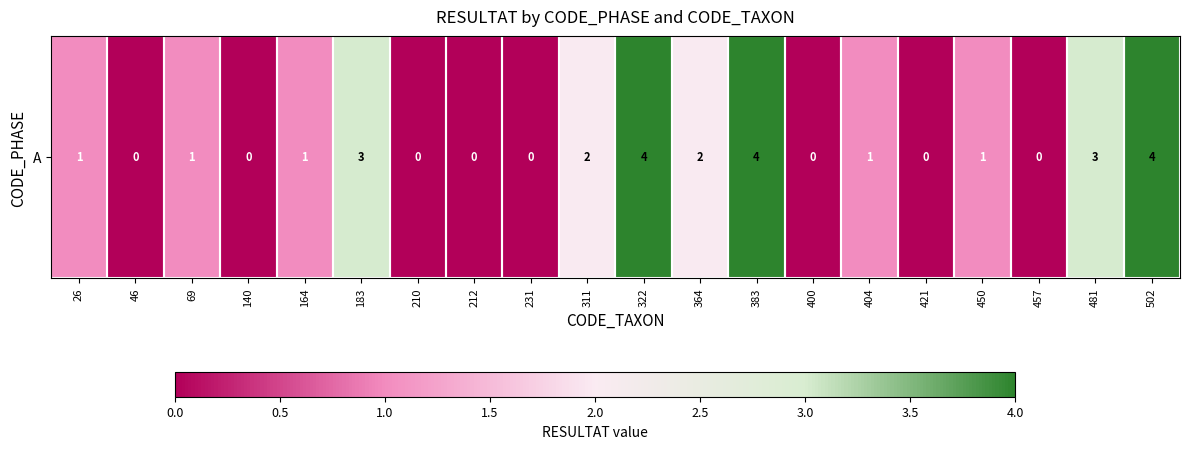

What is the change in value from 311 to 421?

-2